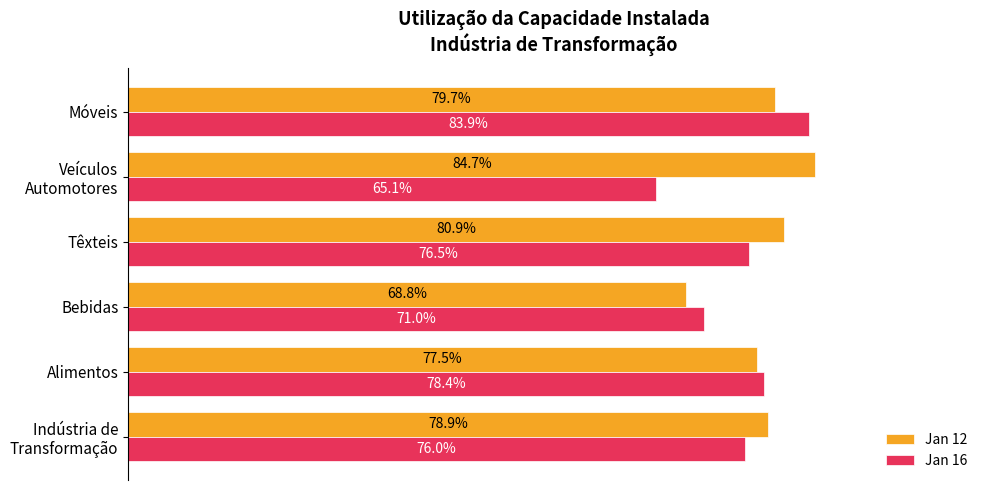

List the series in order of their peak value, highest first.

Jan 12, Jan 16